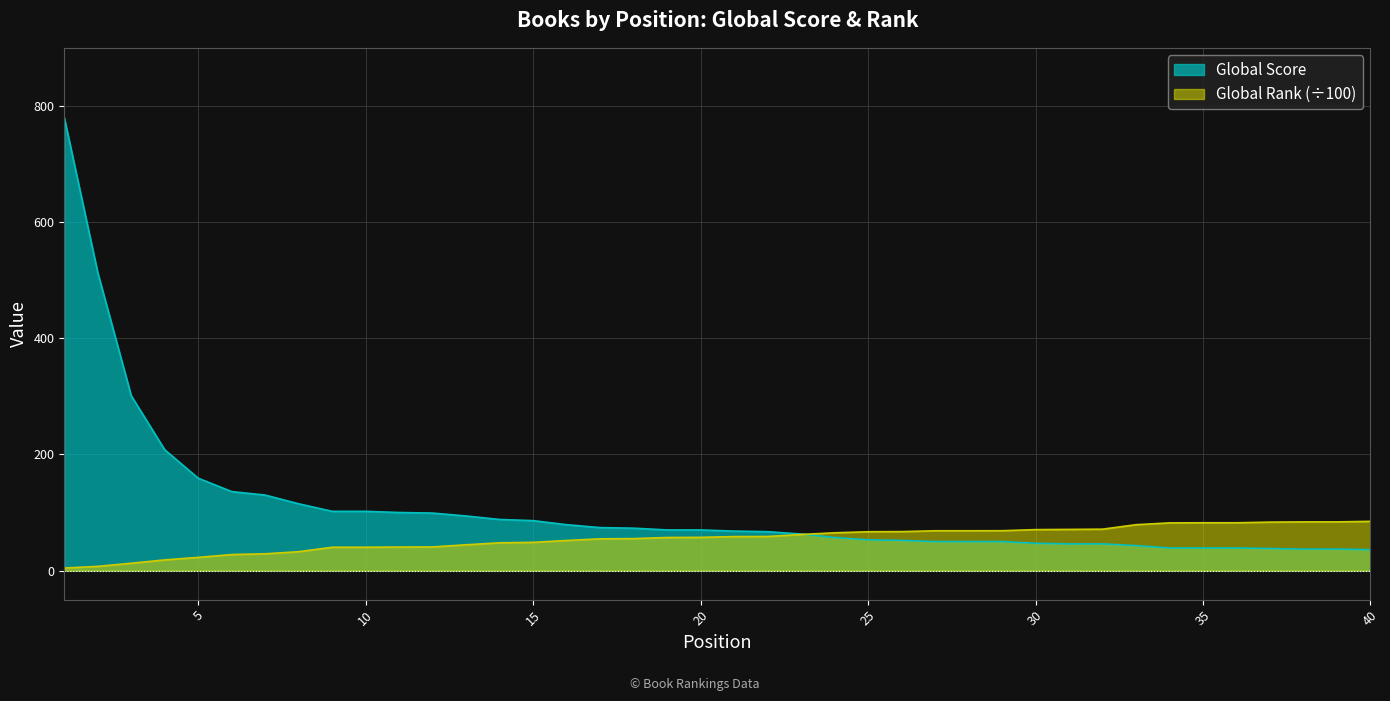

List the series in order of their peak value, highest first.

Global Score, Global Rank (÷100)